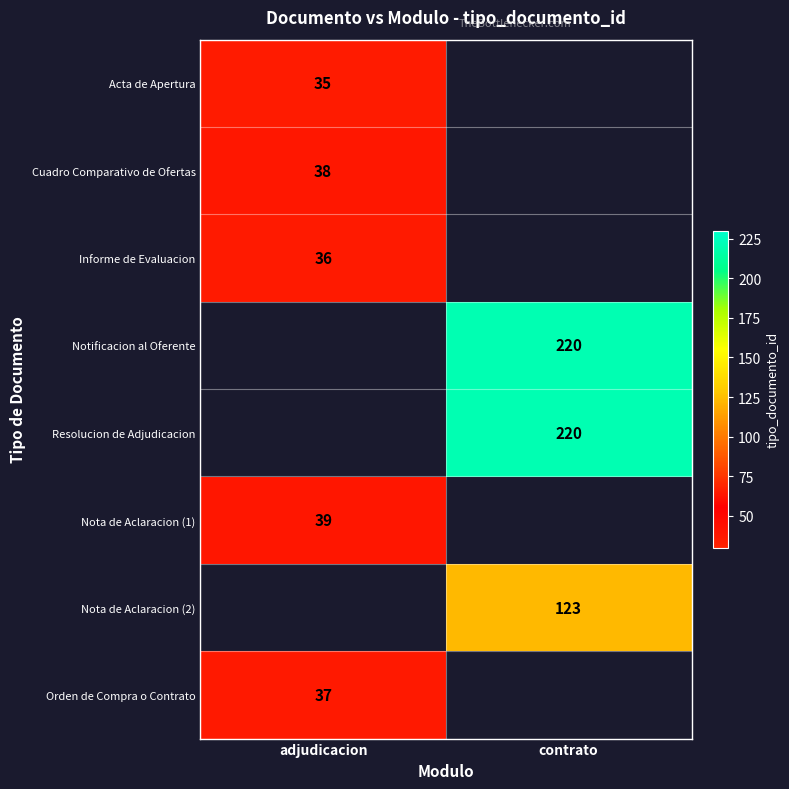

The Resolucion de Adjudicacion series shows 145.0 at contrato. True or false?

False